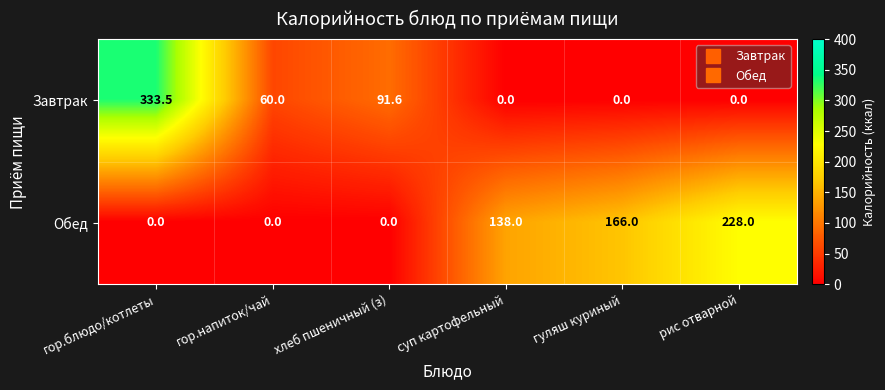

How many categories are shown in the chart?

6